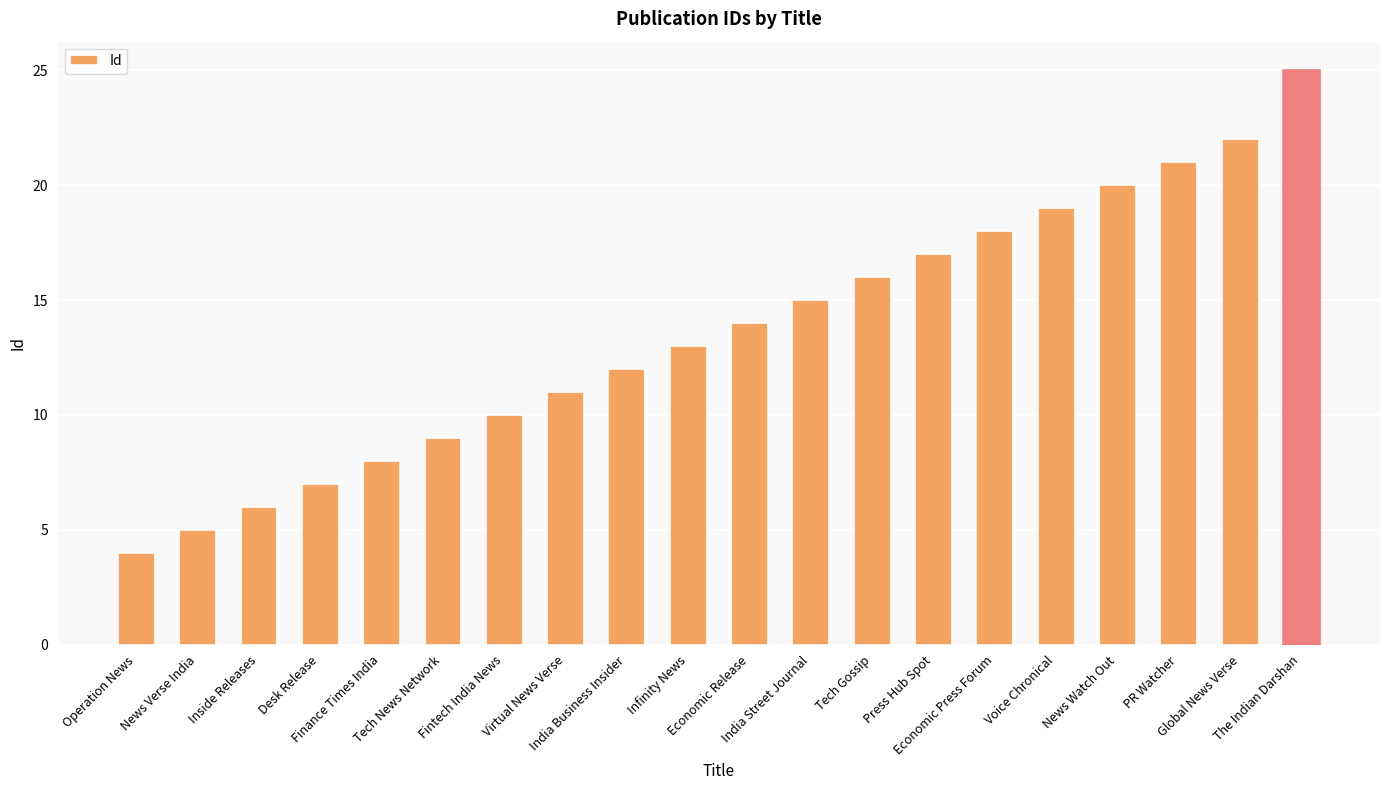

What is the maximum value shown in the chart?

25